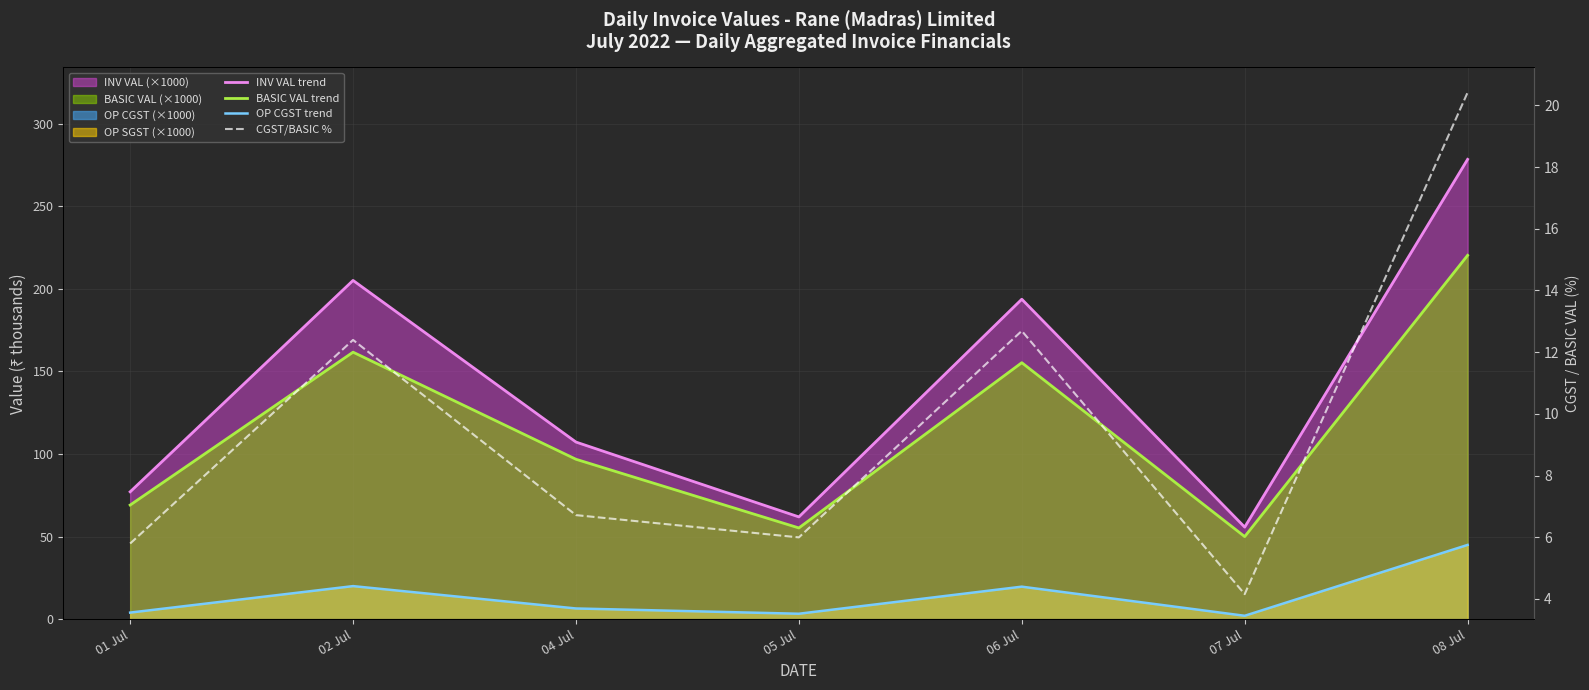

What position from the right is 06 Jul?

3